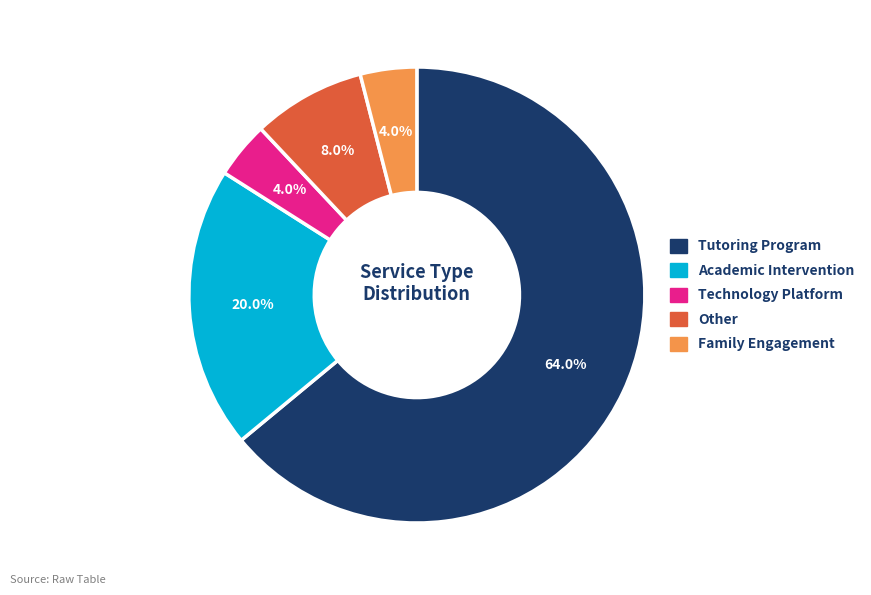

To the nearest percent, what is the average slice percentage?

20%